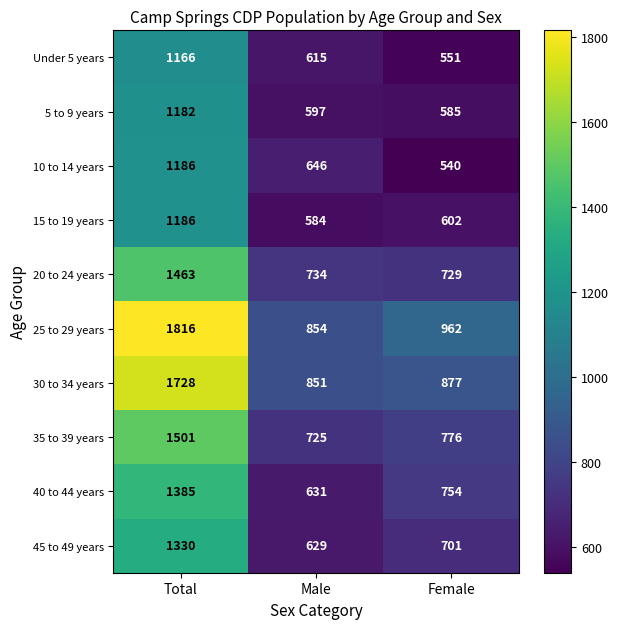

What is the average value of the 40 to 44 years series?

923